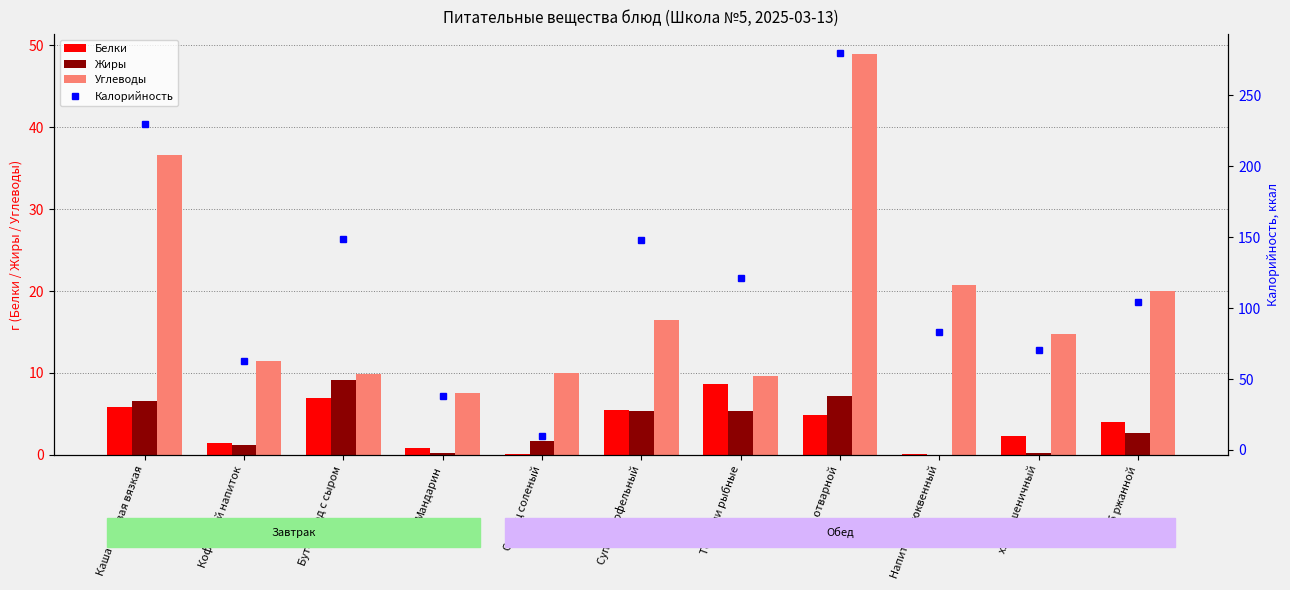

What value does the Углеводы series have at Мандарин?

7.5